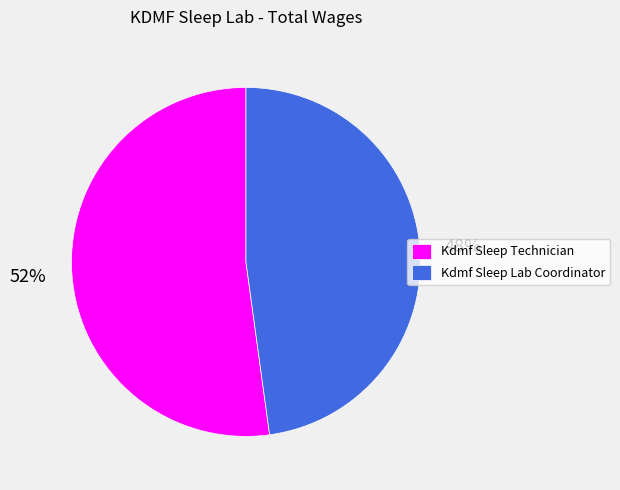

To the nearest percent, what percentage of the pie is Kdmf Sleep Lab Coordinator?

48%